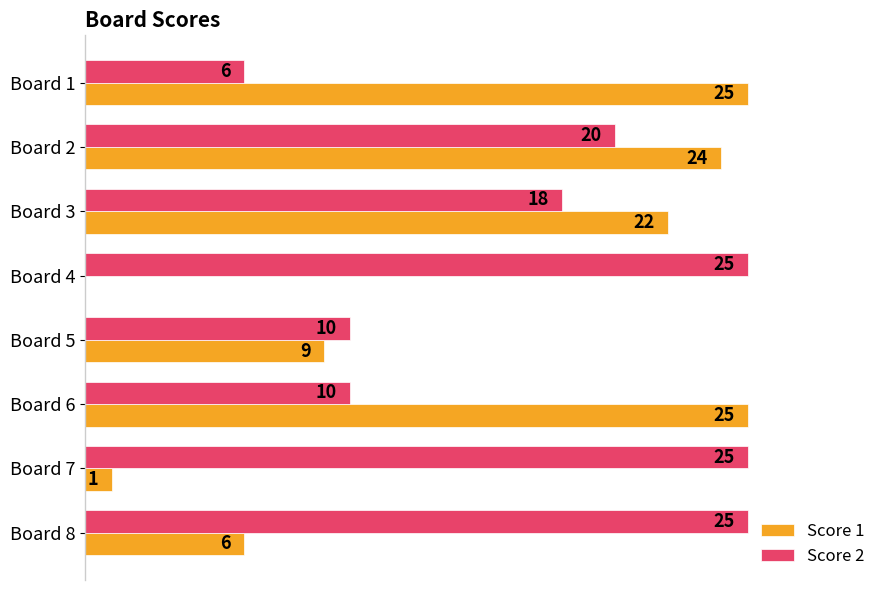

Where is Score 1 nearest to the value 12?

Board 5